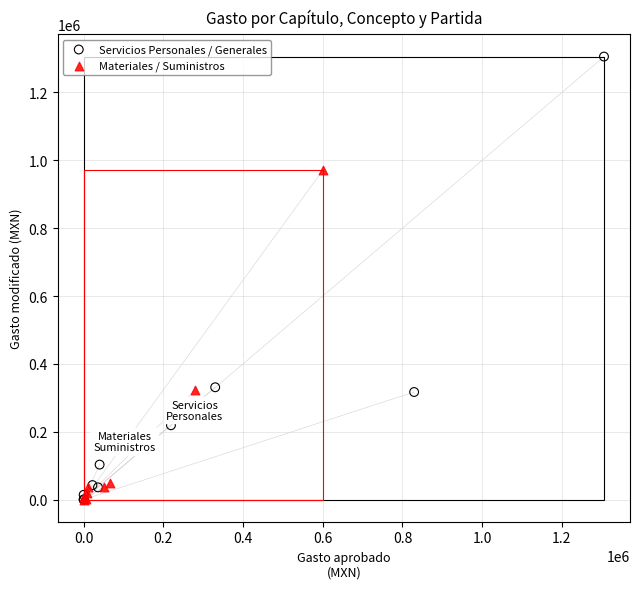

Which series contains the highest Y value?

Servicios Personales / Generales